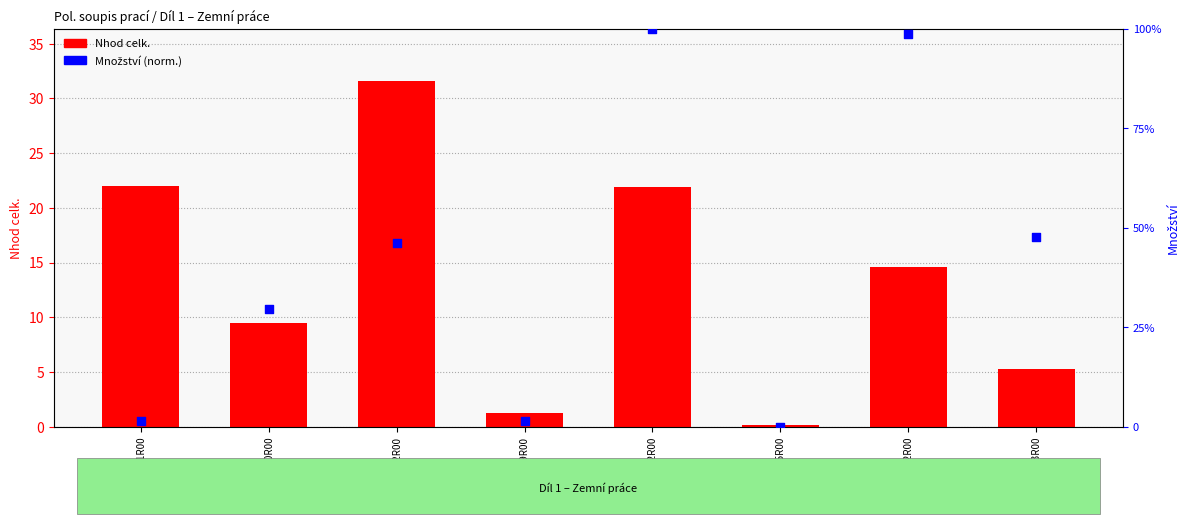

At how many categories does at least one series exceed 46?

4